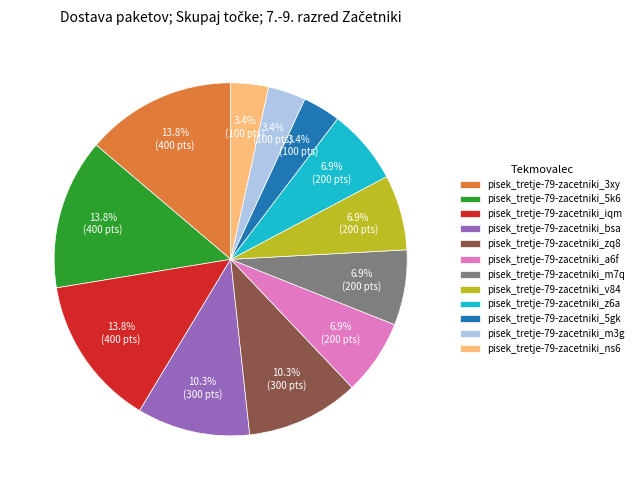

What is the ratio of the value at pisek_tretje-79-zacetniki_3xy to the value at pisek_tretje-79-zacetniki_bsa?

1.3